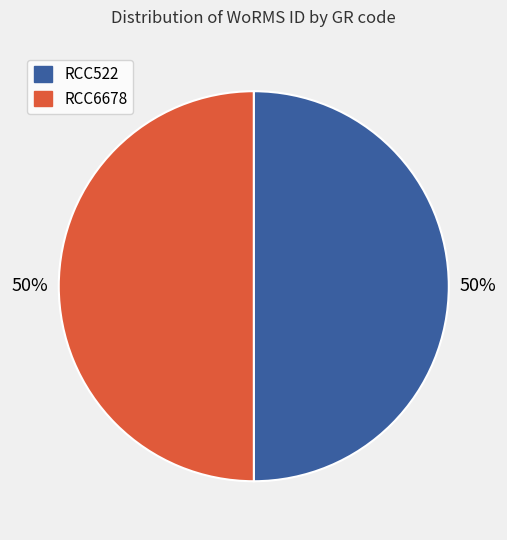

To the nearest percent, what percentage of the pie is RCC6678?

50%